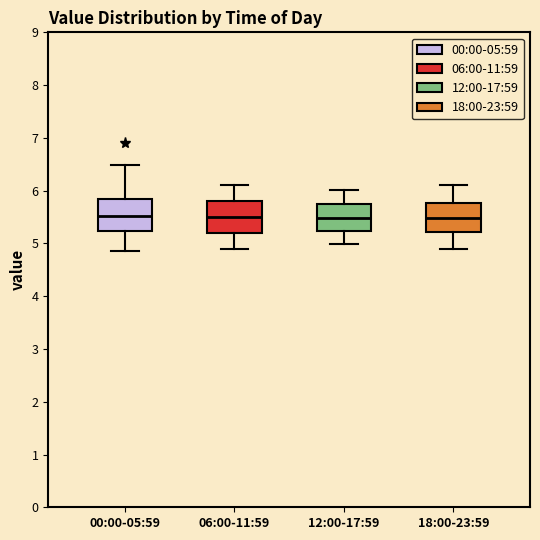

Reading left to right, transcribe this box plot: for each box, give where its median line is, the range the box spans, and where its two whiskers end, as read against the y-axis. The values are not printed on the chart, so give them approximately, as read against the axis.

00:00-05:59: median 5.5, box 5.2 to 5.8, whiskers 4.9 to 6.5
06:00-11:59: median 5.5, box 5.2 to 5.8, whiskers 4.9 to 6.1
12:00-17:59: median 5.5, box 5.2 to 5.7, whiskers 5.0 to 6.0
18:00-23:59: median 5.5, box 5.2 to 5.8, whiskers 4.9 to 6.1